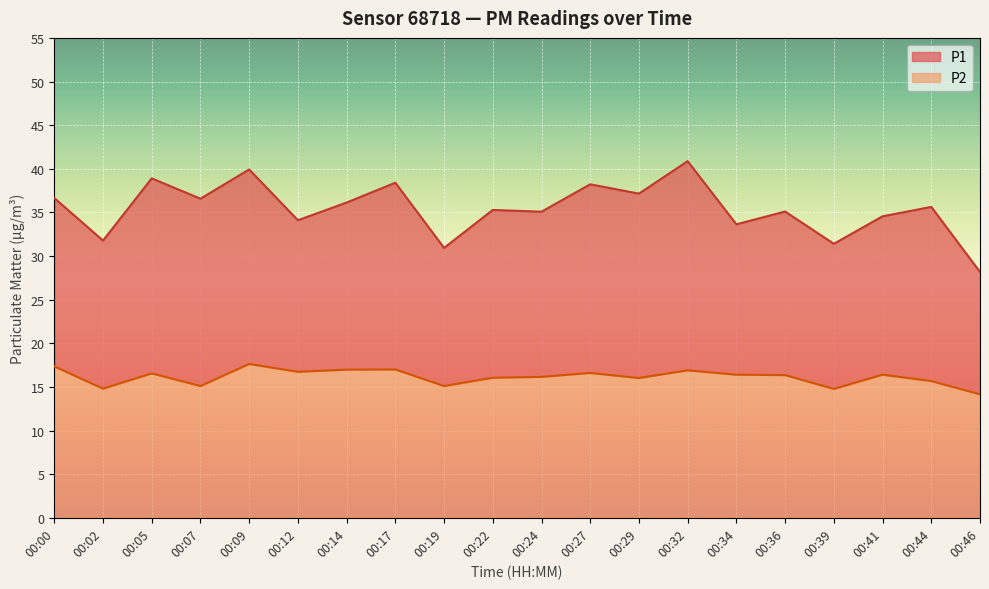

True or false: P2 and P1 cross at least once.

False